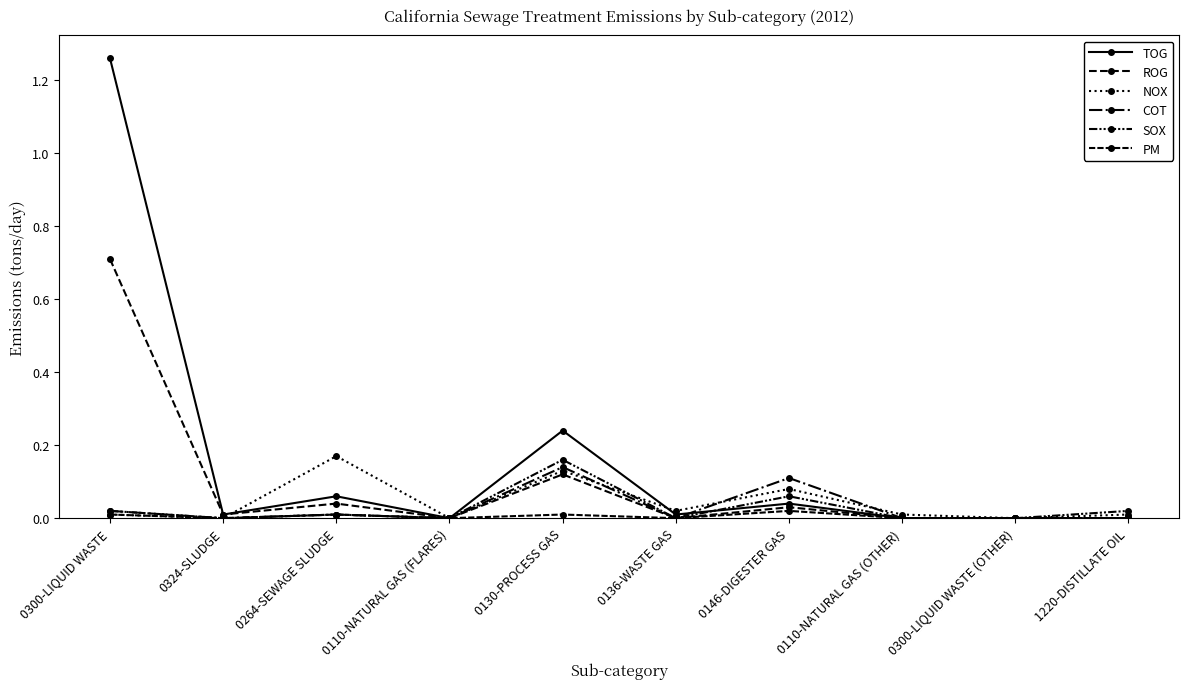

Which series has the largest total across all categories?

TOG